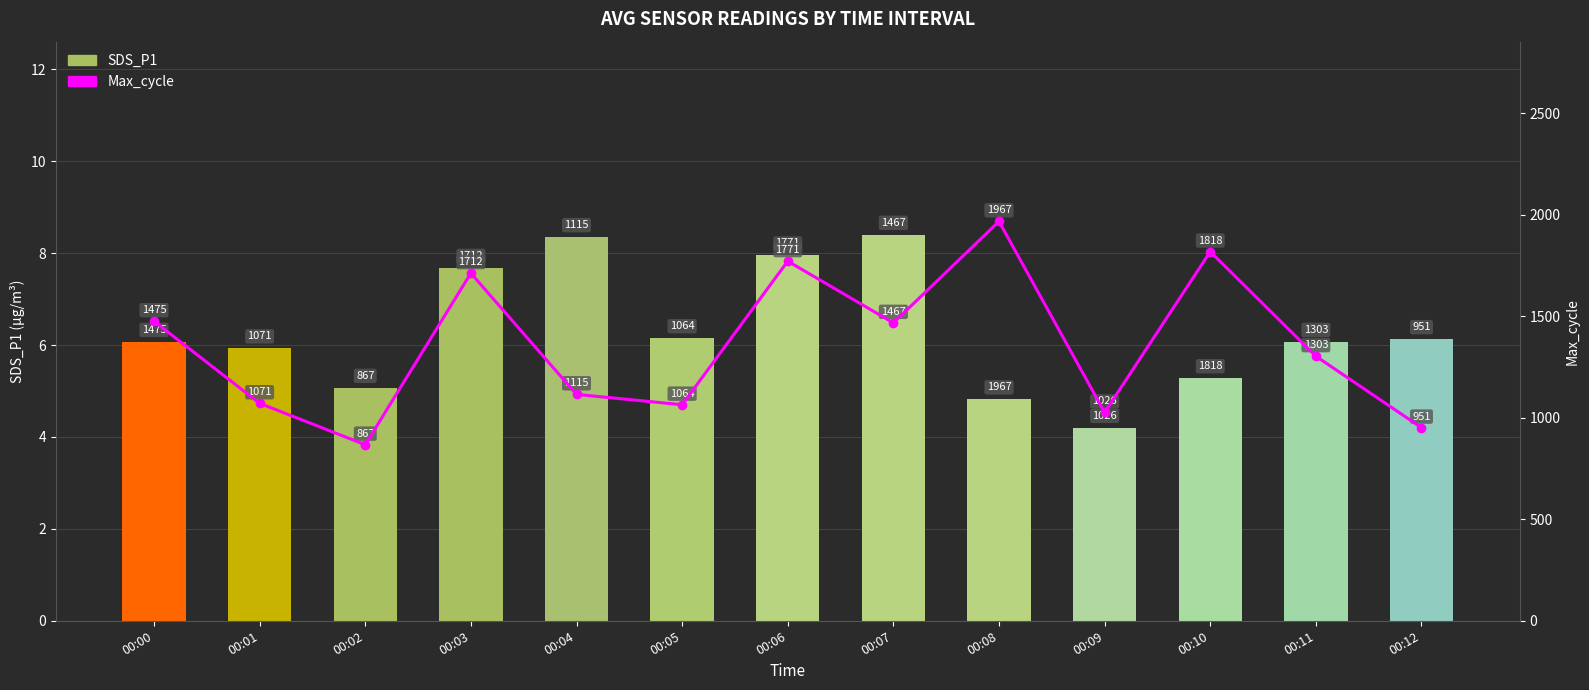

What is the sum of the Max_cycle values at 00:09 and 00:01?

2097.0